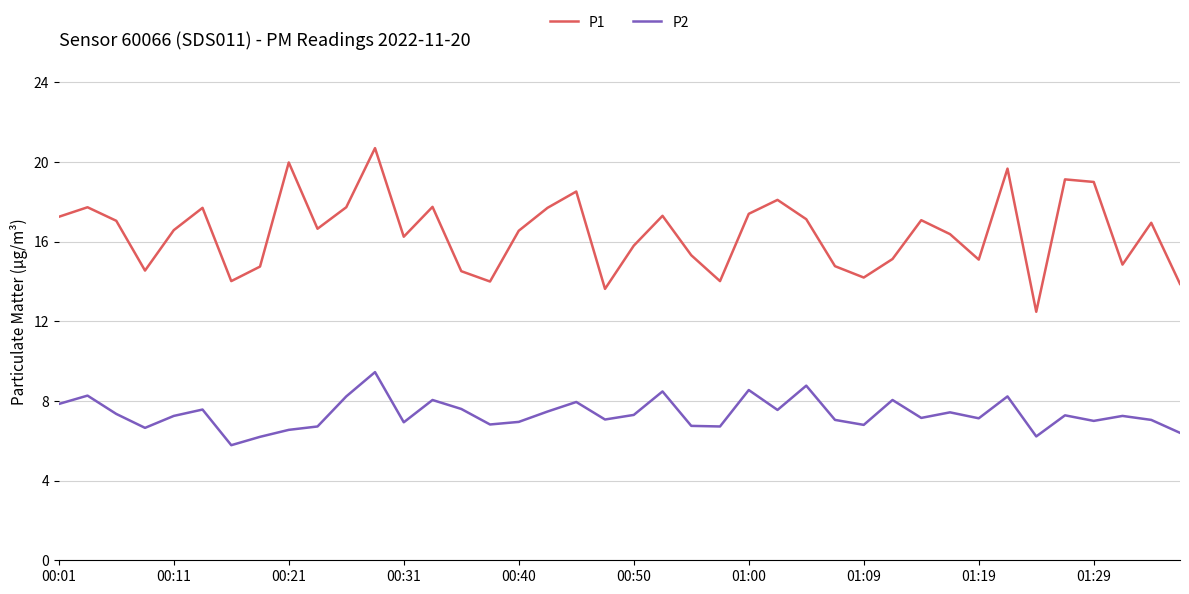

List the series in order of their peak value, highest first.

P1, P2